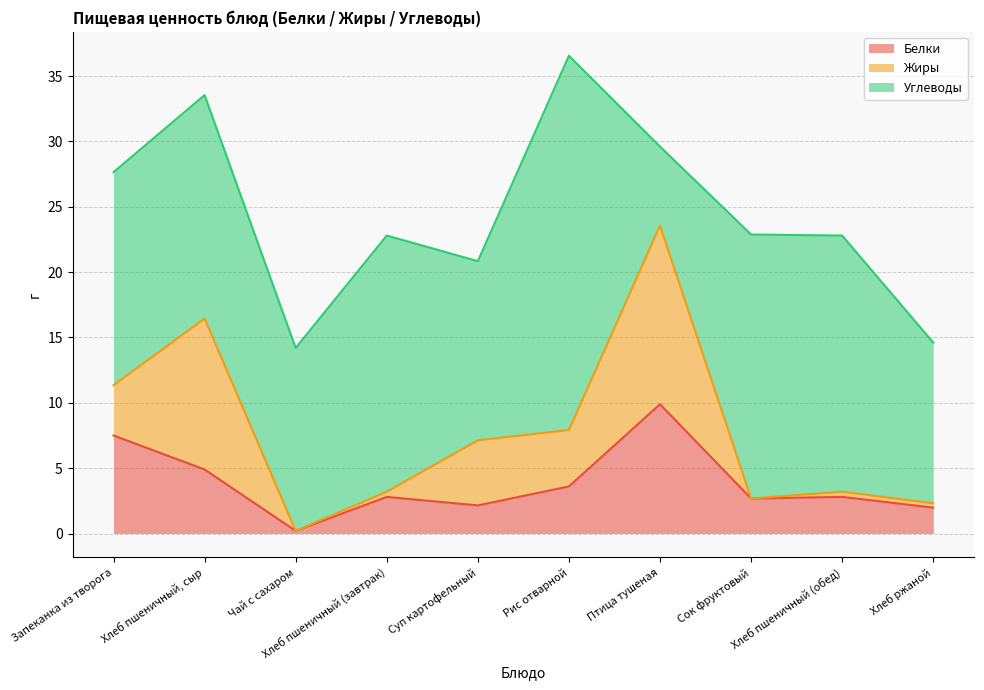

How many series are shown in this chart?

3